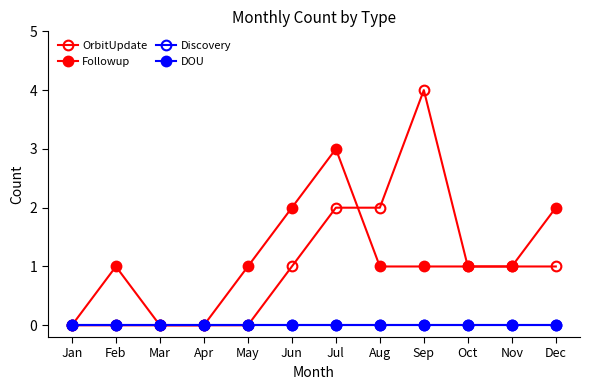

In OrbitUpdate, how many points are higher than both neighbors (excluding endpoints)?

1